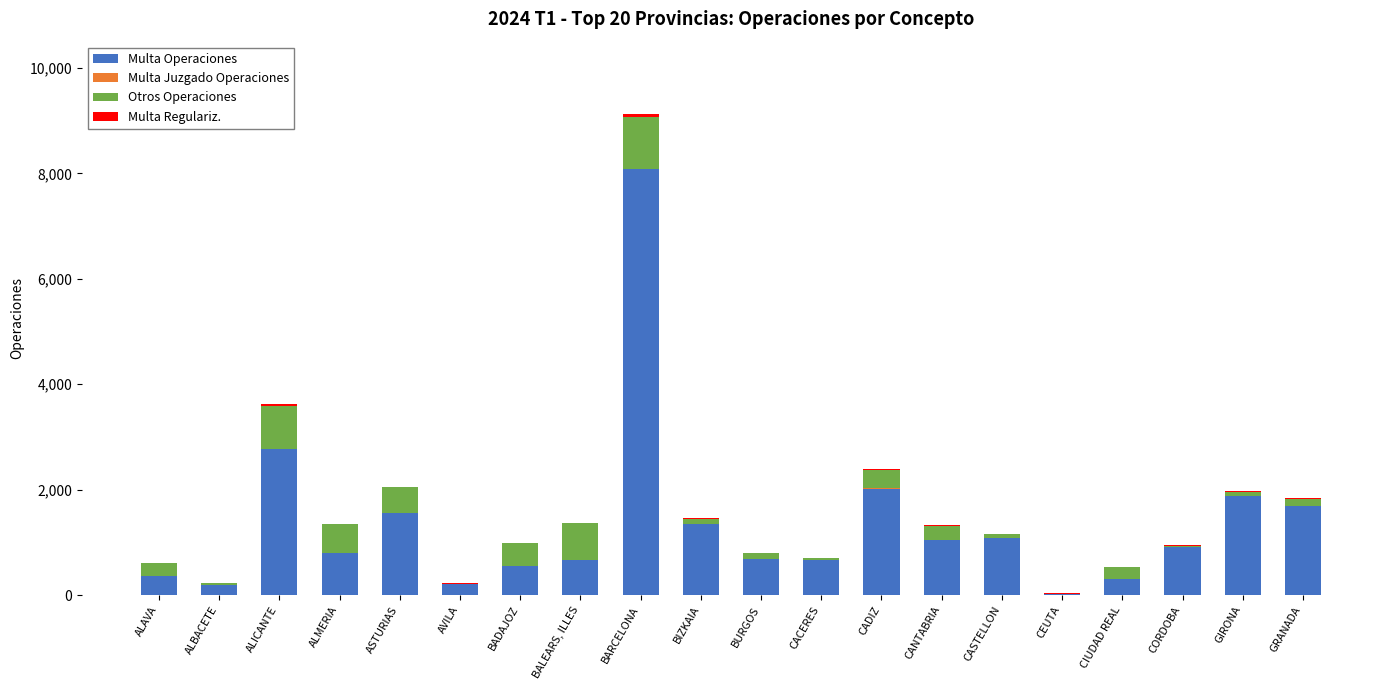

Where is Multa Operaciones nearest to the value 4051?

ALICANTE